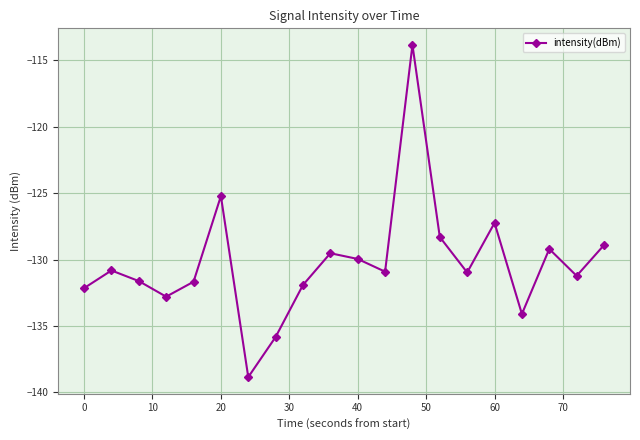

What is the value of the 20th point from the left?

-128.9